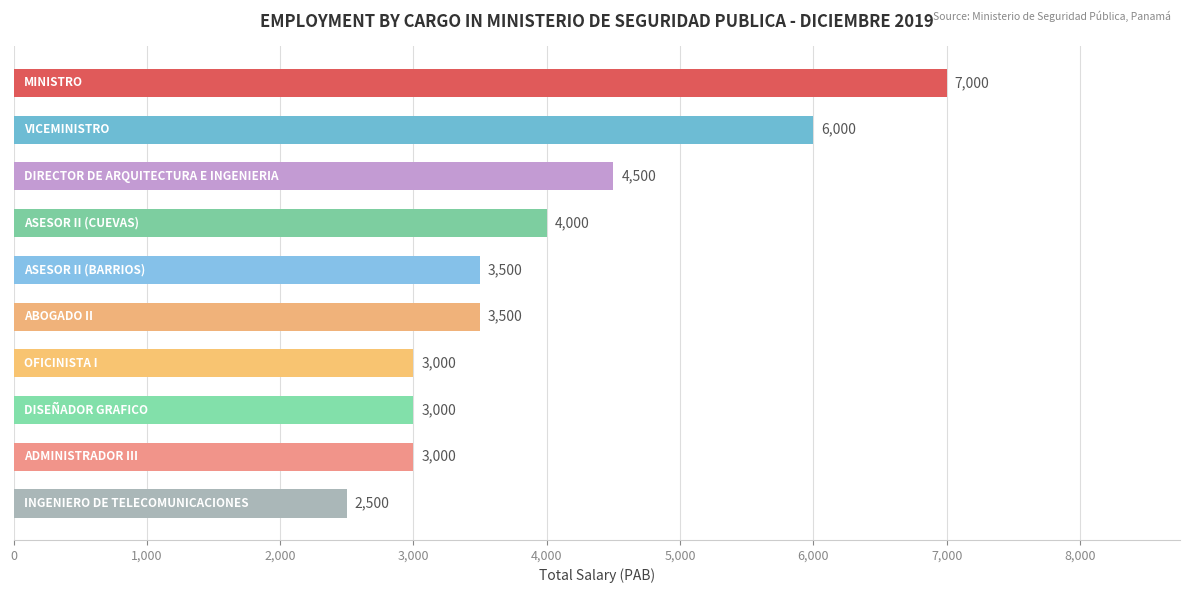

What is the greatest value displayed?

7000